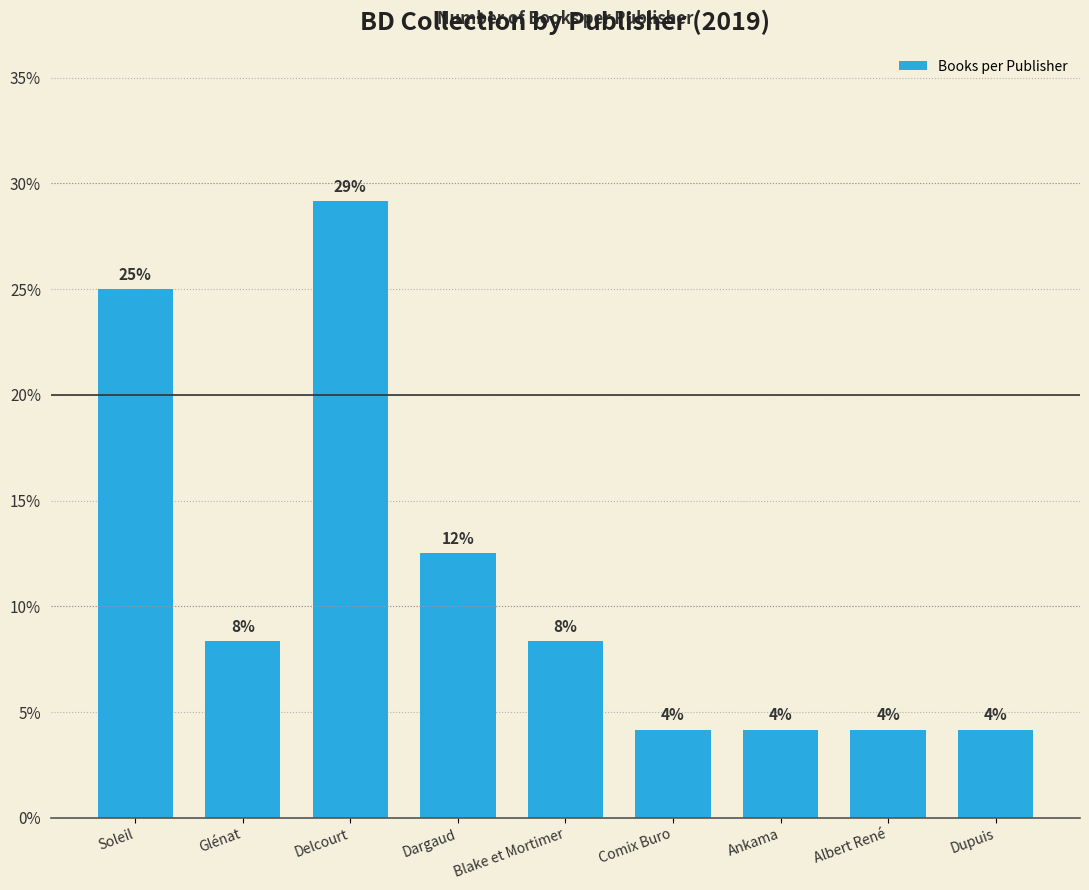

Which category has the highest value across all series?

Delcourt